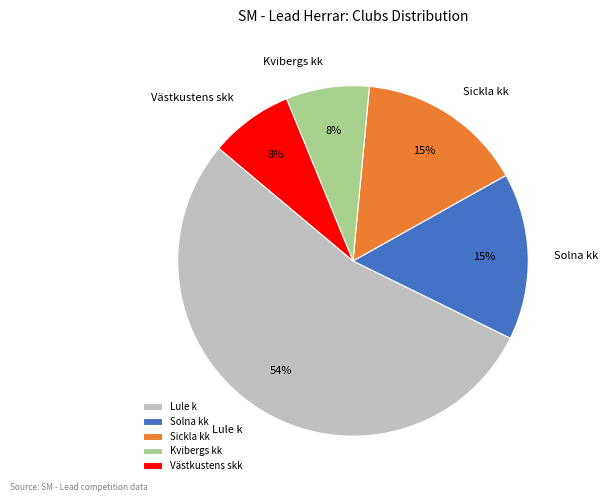

How many slices are in this pie chart?

5